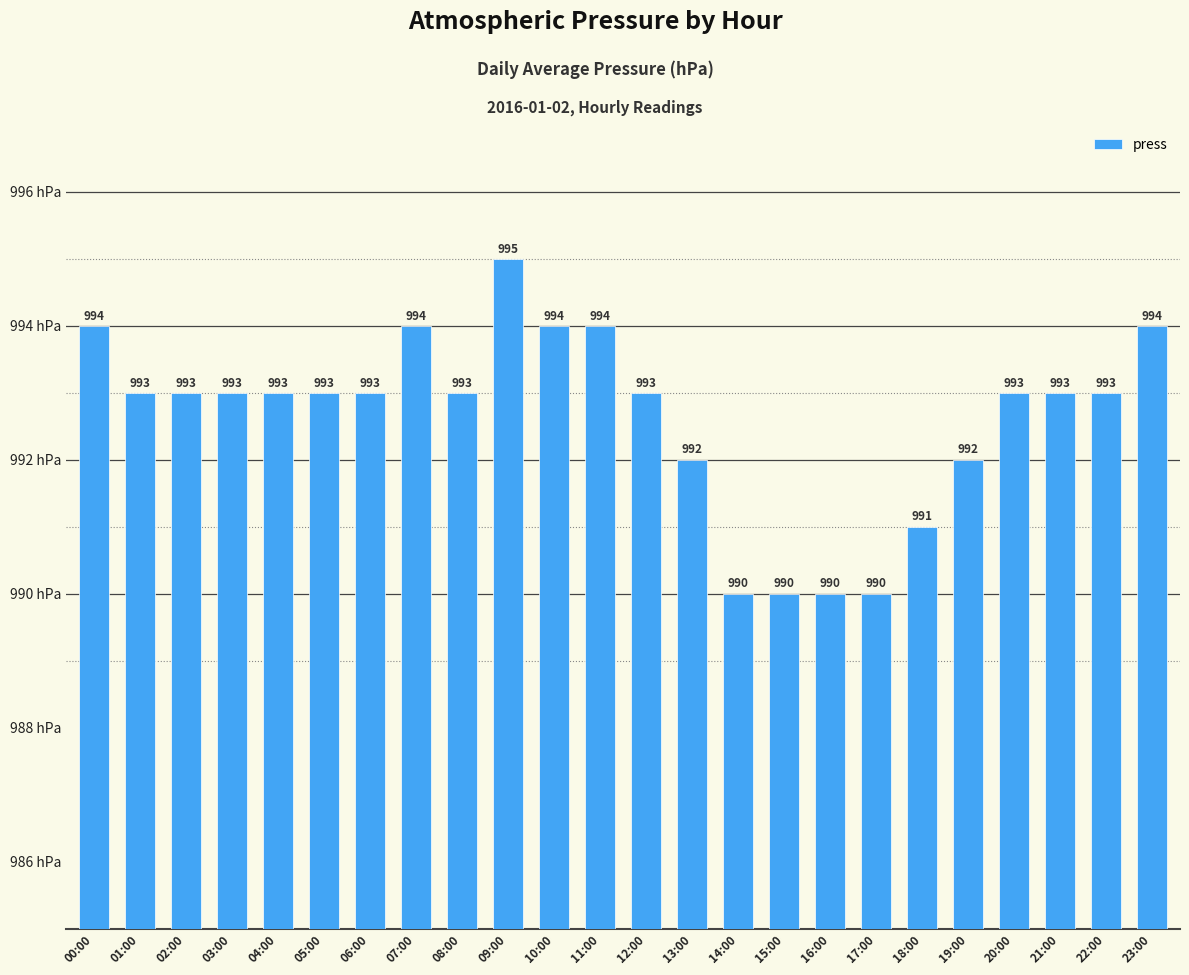

Count the values in the range 992 to 994.

18